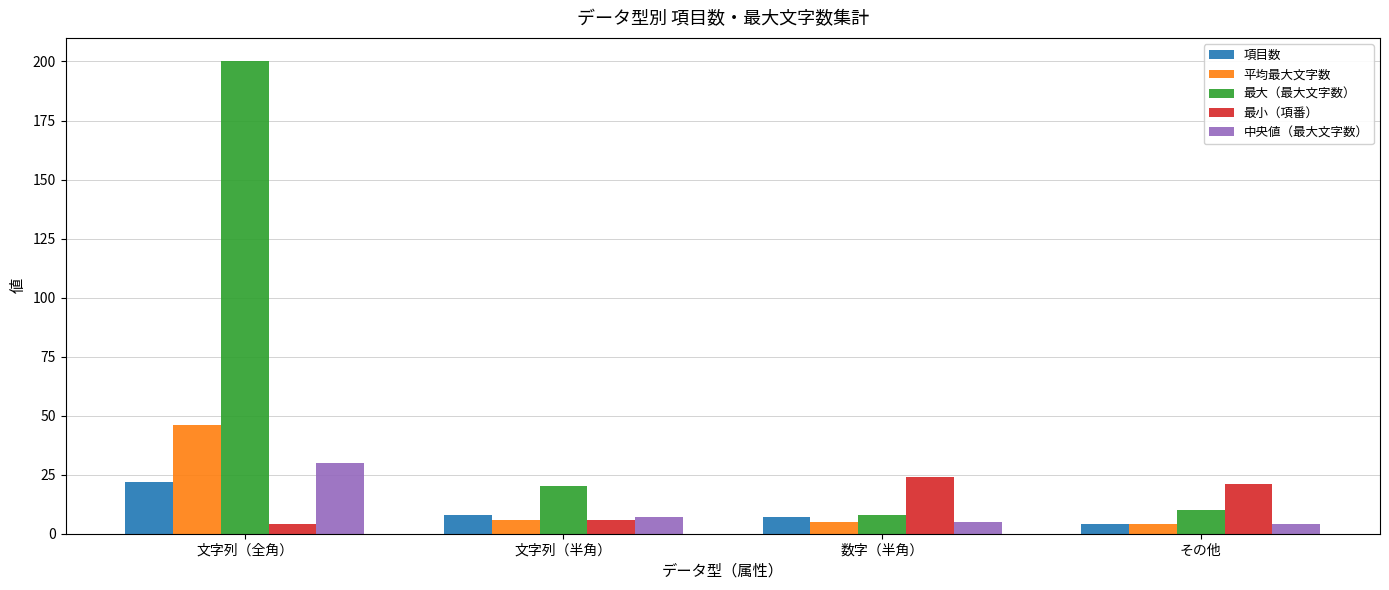

Which category has the highest value across all series?

文字列（全角）